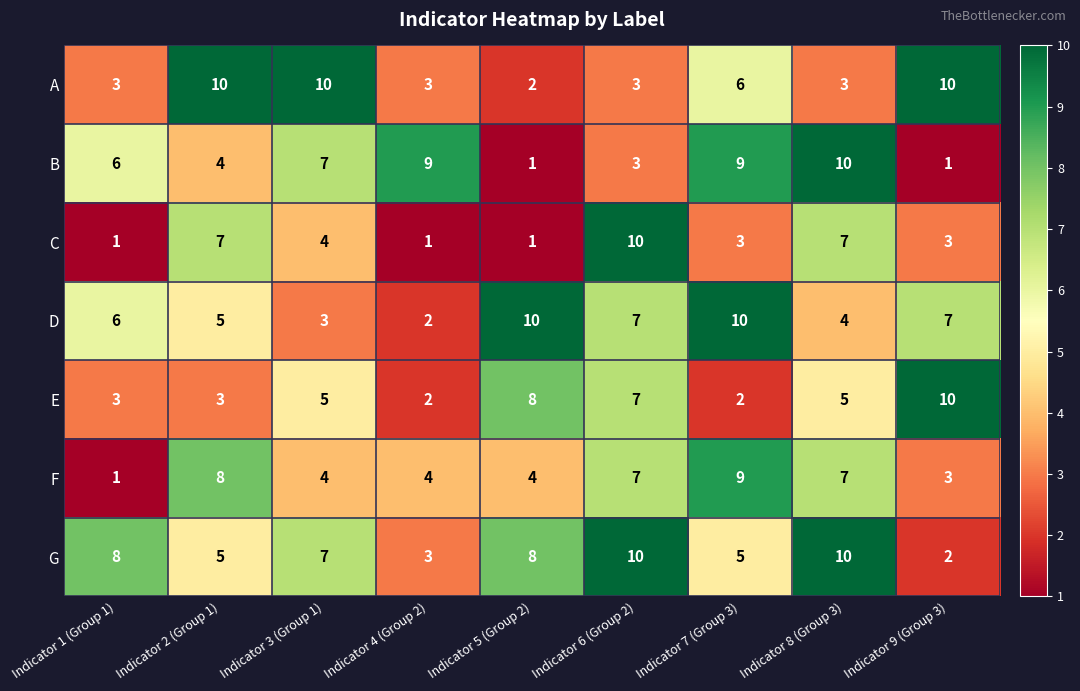

What is the difference between the maximum and minimum values in the E series?

8